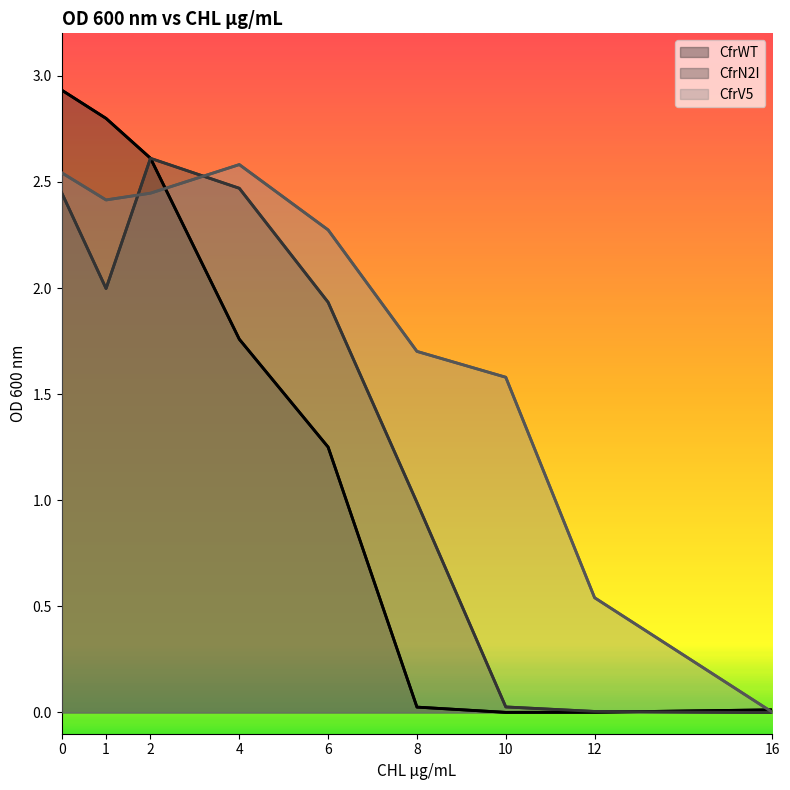

Rank the series by their maximum value, from highest to lowest.

CfrWT, CfrN2I, CfrV5